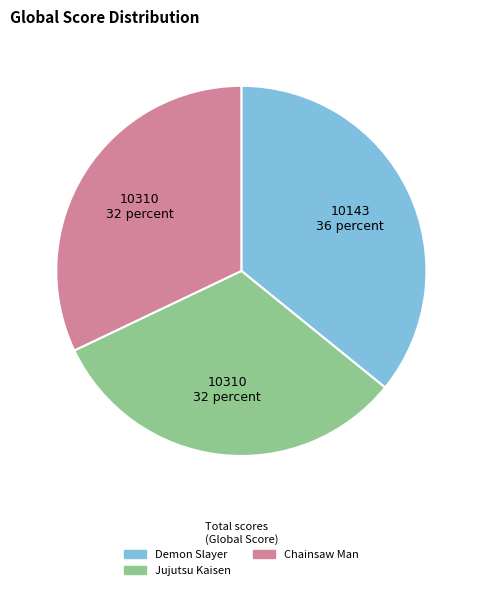

Count the number of slices in the pie.

3